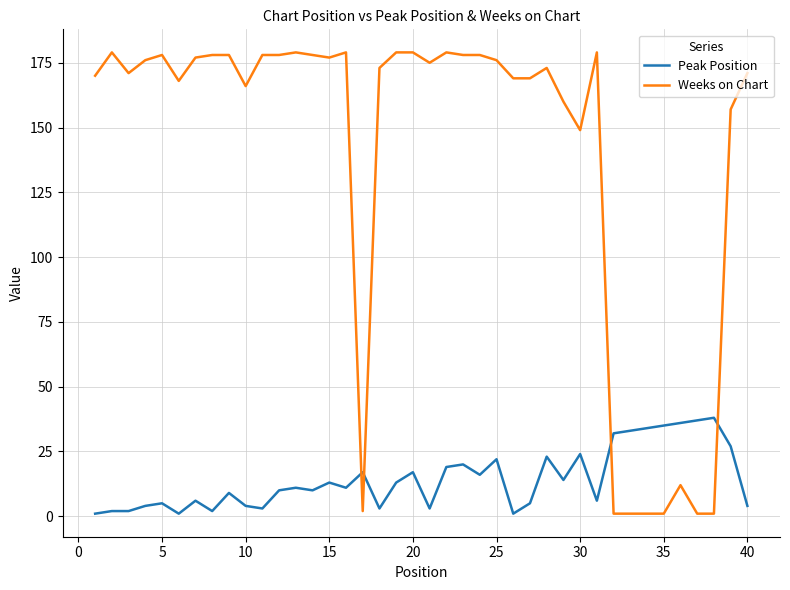

List the series in order of their peak value, highest first.

Weeks on Chart, Peak Position